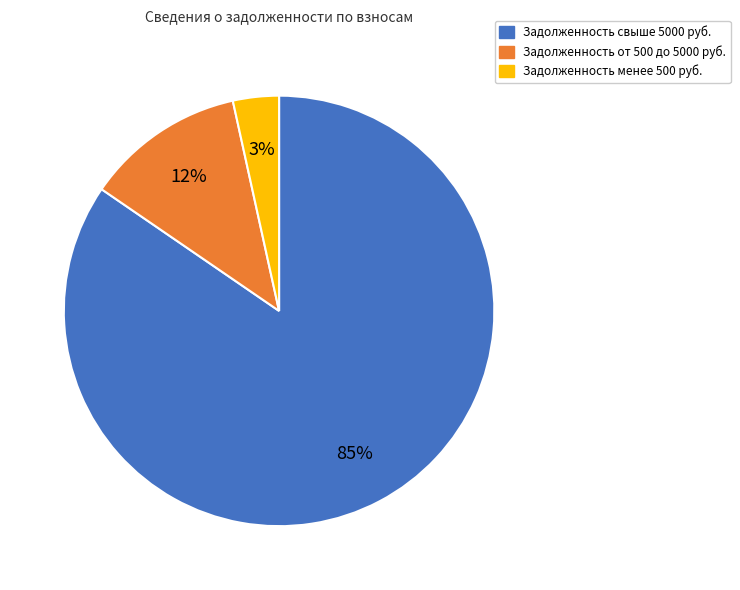

Is there a majority slice in this chart?

Yes